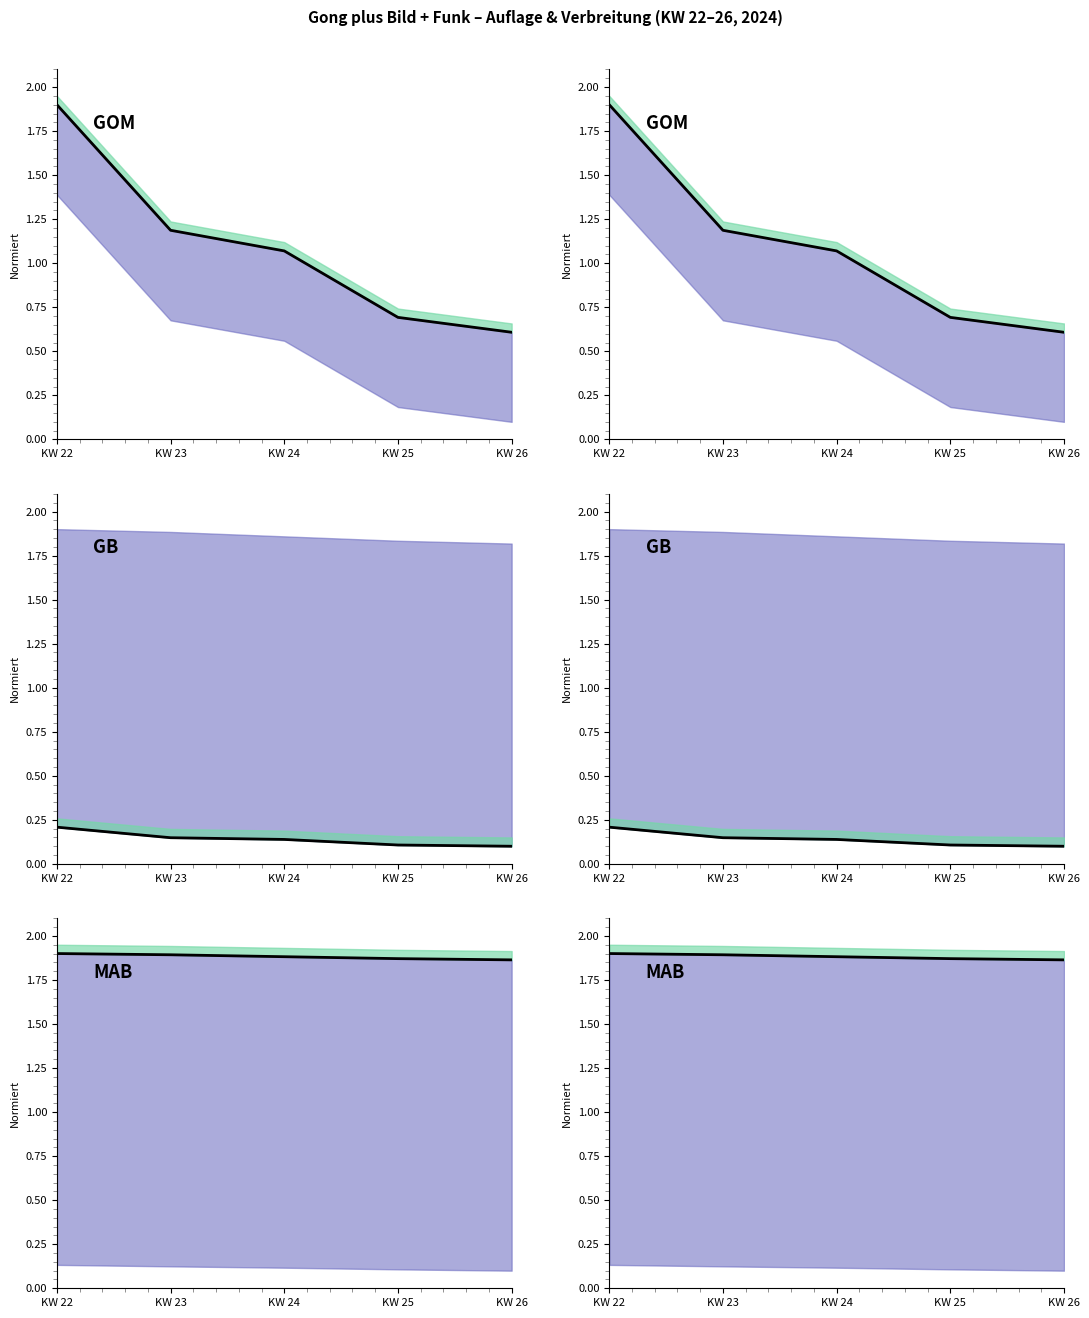

What is the difference between the highest and lowest values at KW 26?

1.8